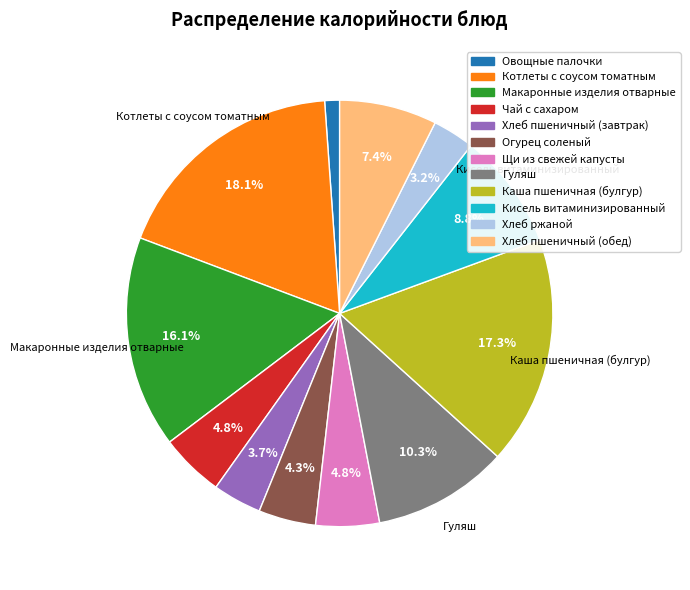

Which has a higher value, Огурец соленый or Кисель витаминизированный?

Кисель витаминизированный